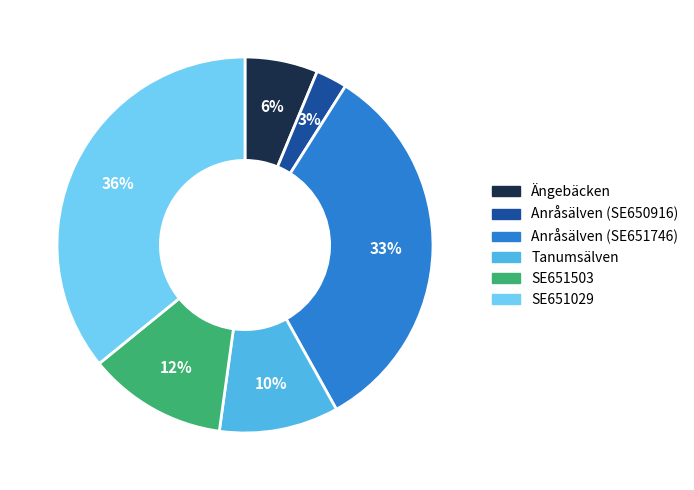

What is the ratio of the value at Tanumsälven to the value at SE651029?

0.3